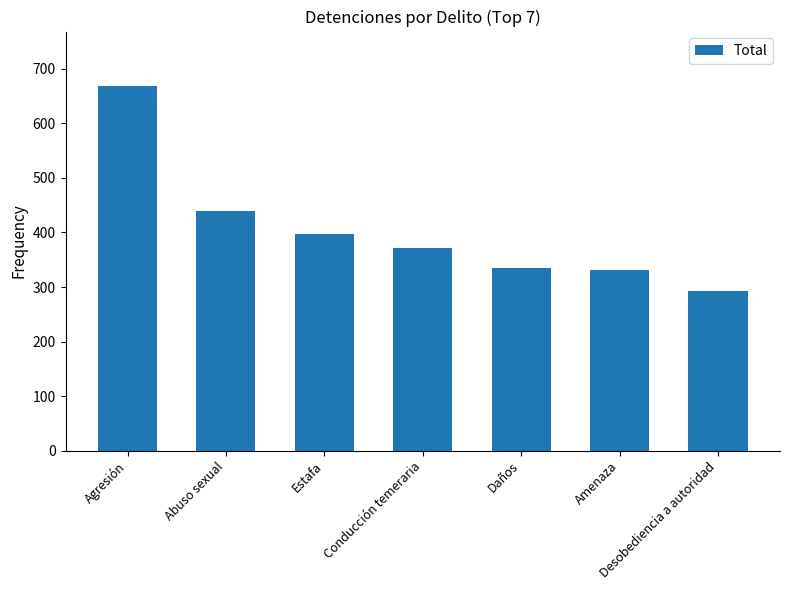

What is the label of the 2nd bar from the left?

Abuso sexual